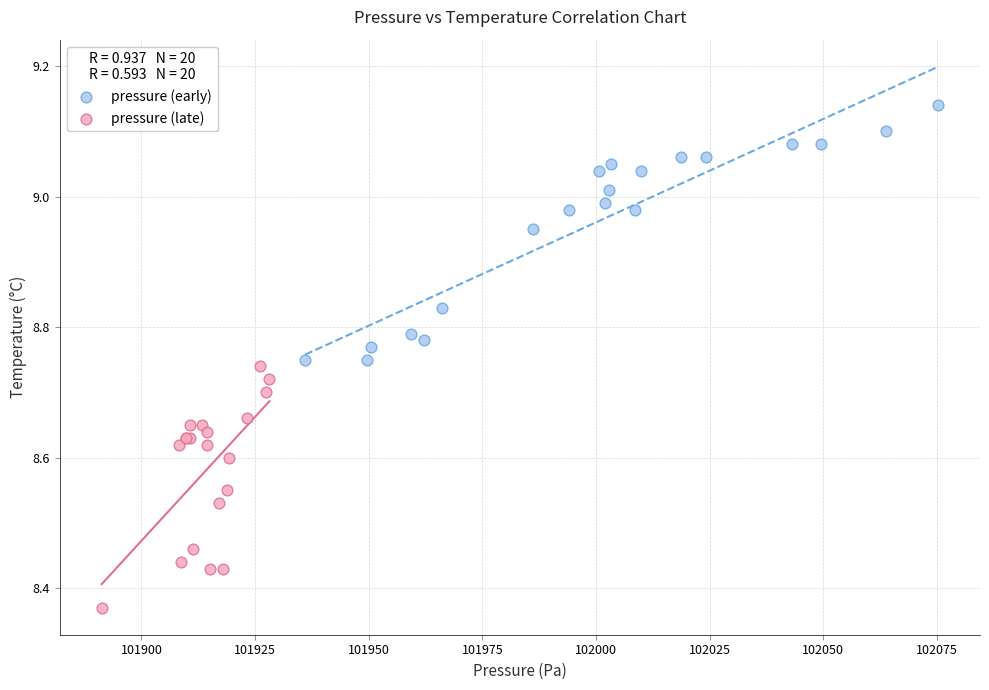

Which series contains the highest Y value?

pressure (early)